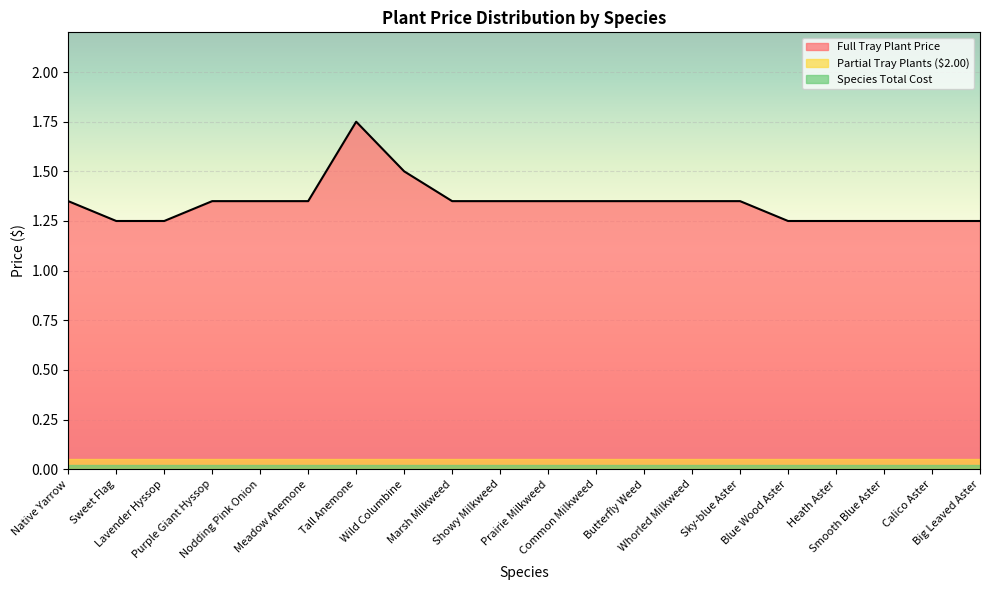

Which has a higher value, Meadow Anemone or Native Yarrow?

Meadow Anemone